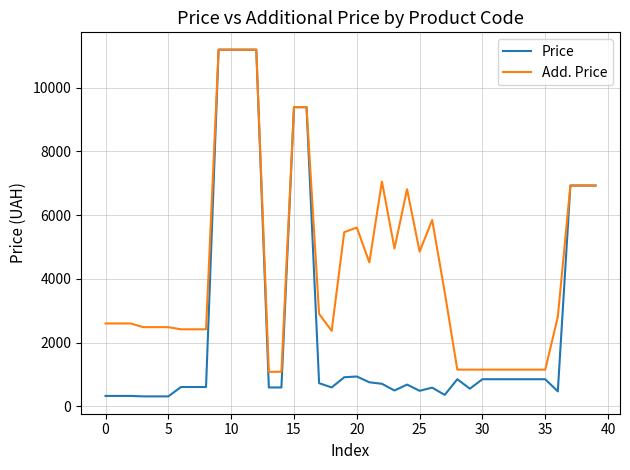

At how many categories does at least one series exceed 5965?

11